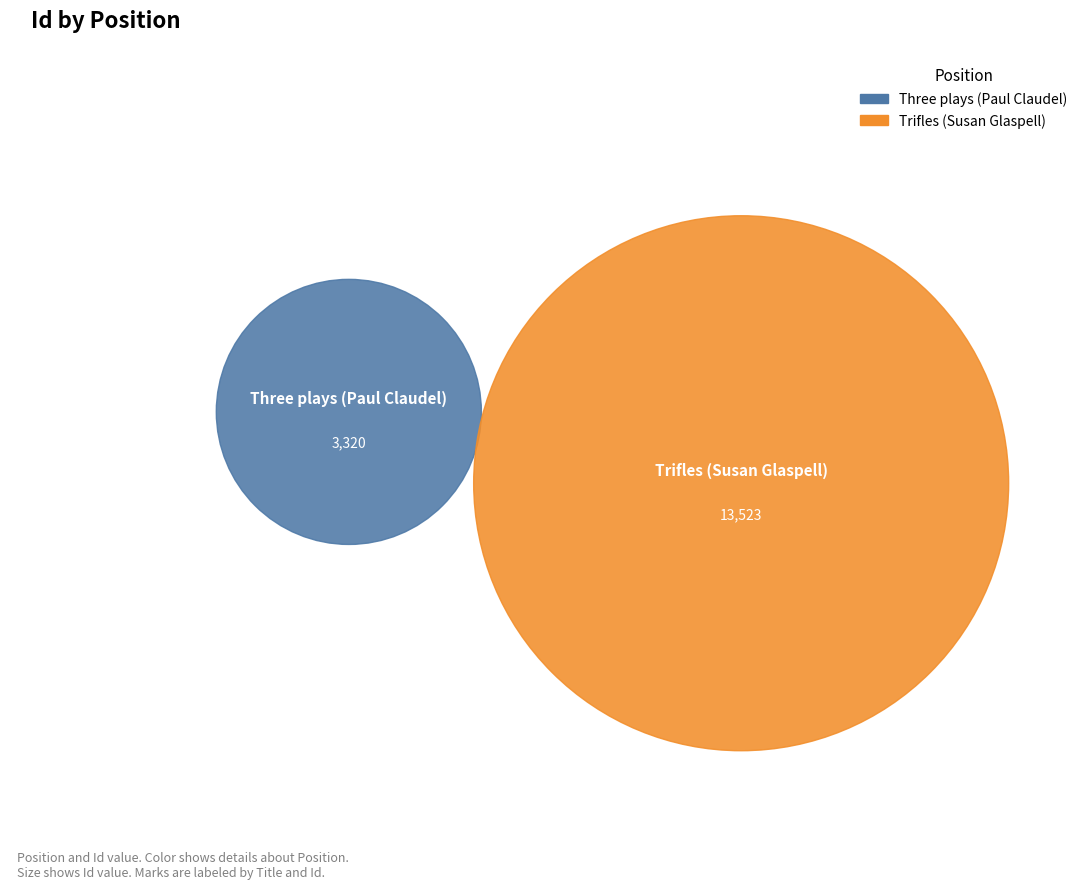

Is there any slice that represents more than half of the pie?

Yes